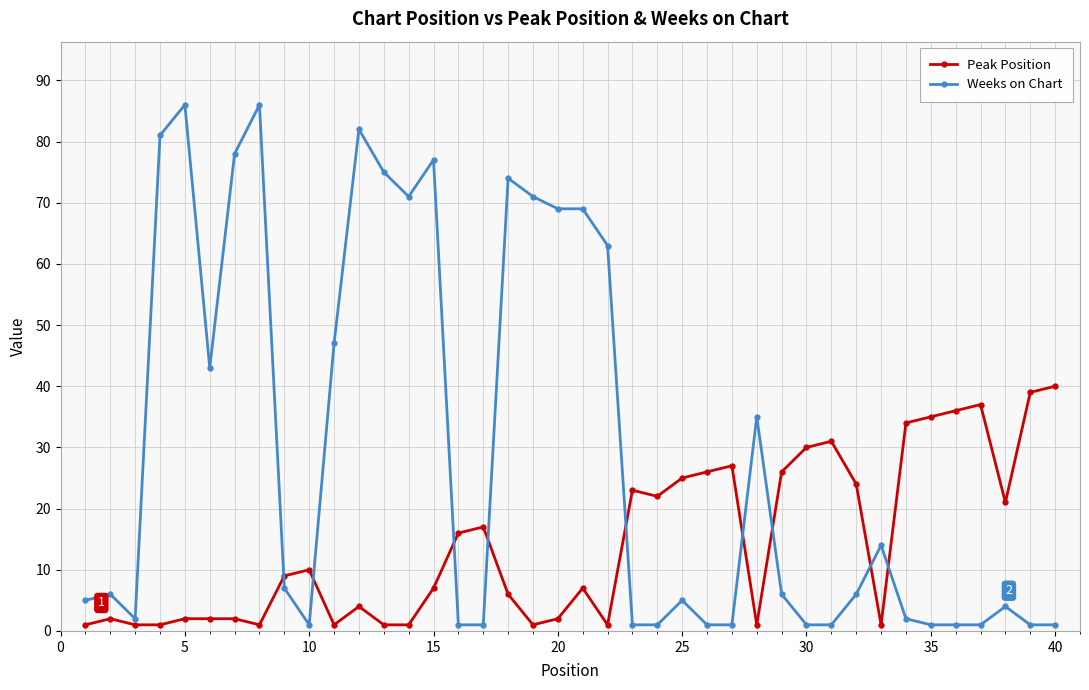

How many values in the Peak Position series are below 9?

20